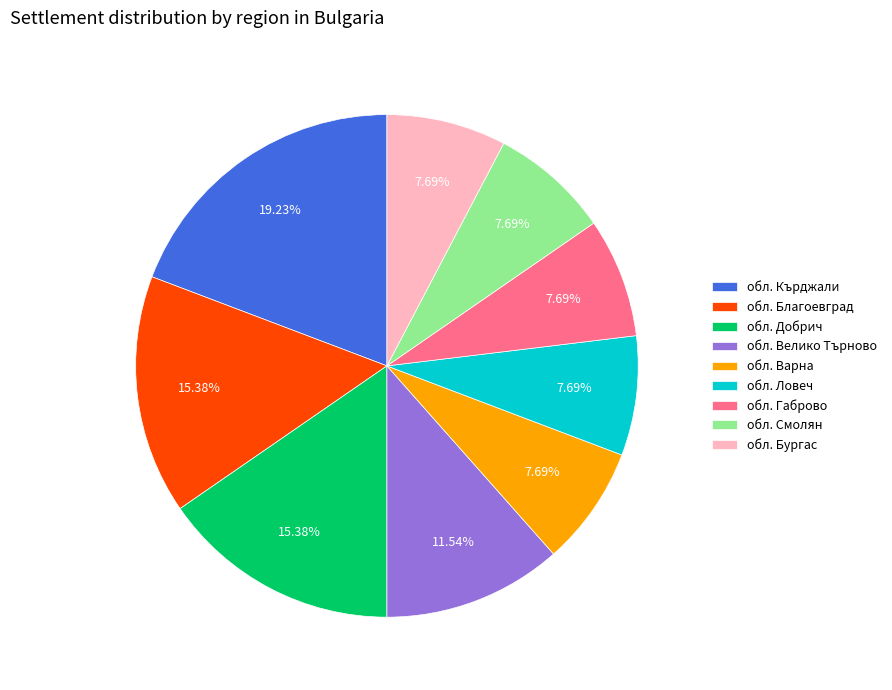

What is the largest slice in the pie chart?

обл. Кърджали